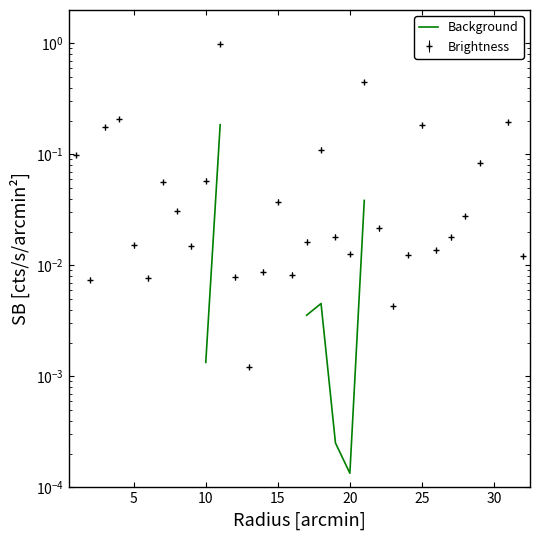

Does the chart display data point markers on the line(s)?

No